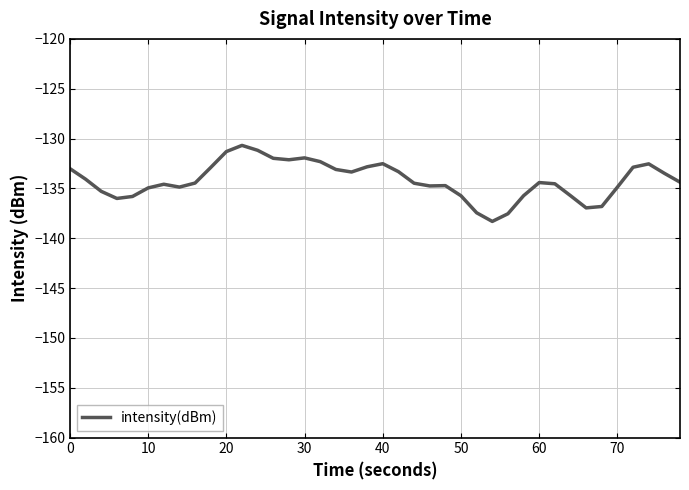

What is the greatest value displayed?

-130.7